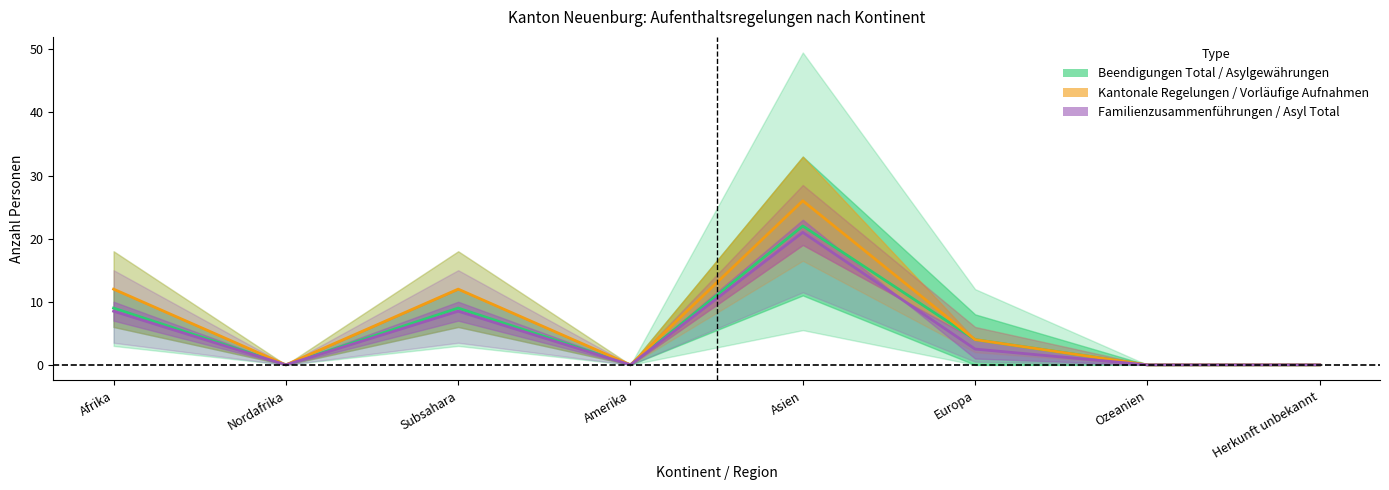

True or false: Kantonale Regelungen / Vorläufige Aufnahmen and Familienzusammenführungen / Asyl Total intersect in this chart.

False